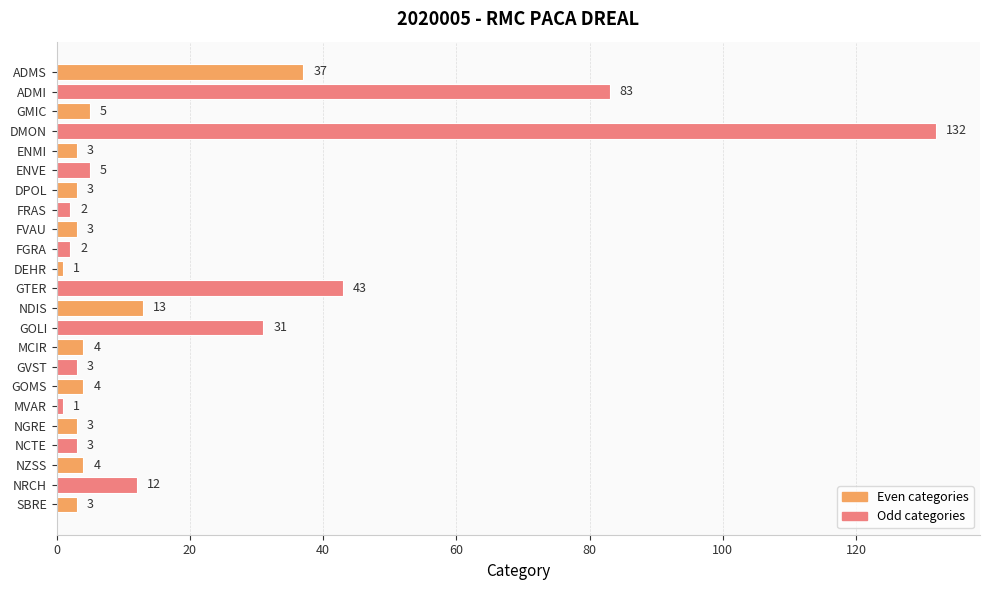

Which category has the highest value across all series?

DMON